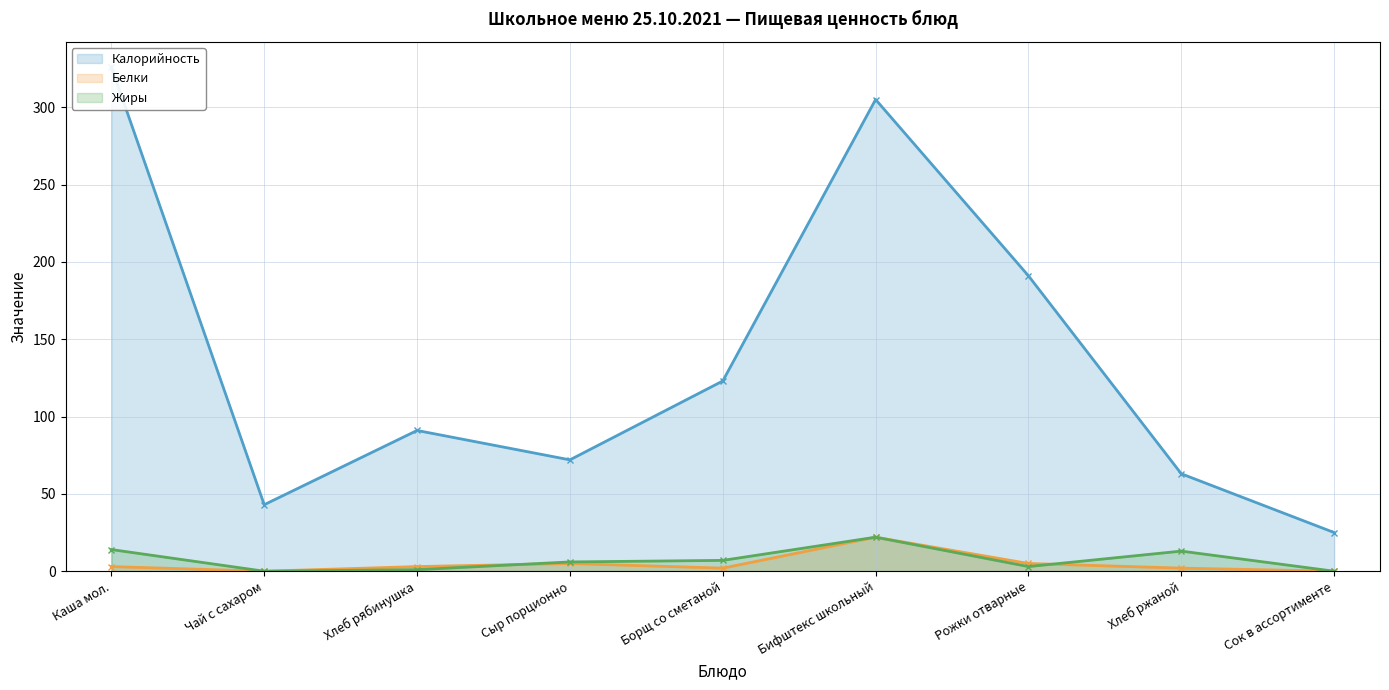

Reading left to right, list all the values displayed in this chart.

Калорийность (line): Каша мол.=326	Чай с сахаром=43	Хлеб рябинушка=91	Сыр порционно=72	Борщ со сметаной=123	Бифштекс школьный=305	Рожки отварные=191	Хлеб ржаной=63	Сок в ассортименте=25
Белки (line): Каша мол.=3	Чай с сахаром=0	Хлеб рябинушка=3	Сыр порционно=5	Борщ со сметаной=2	Бифштекс школьный=22	Рожки отварные=5	Хлеб ржаной=2	Сок в ассортименте=0
Жиры (line): Каша мол.=14	Чай с сахаром=0	Хлеб рябинушка=1	Сыр порционно=6	Борщ со сметаной=7	Бифштекс школьный=22	Рожки отварные=3	Хлеб ржаной=13	Сок в ассортименте=0